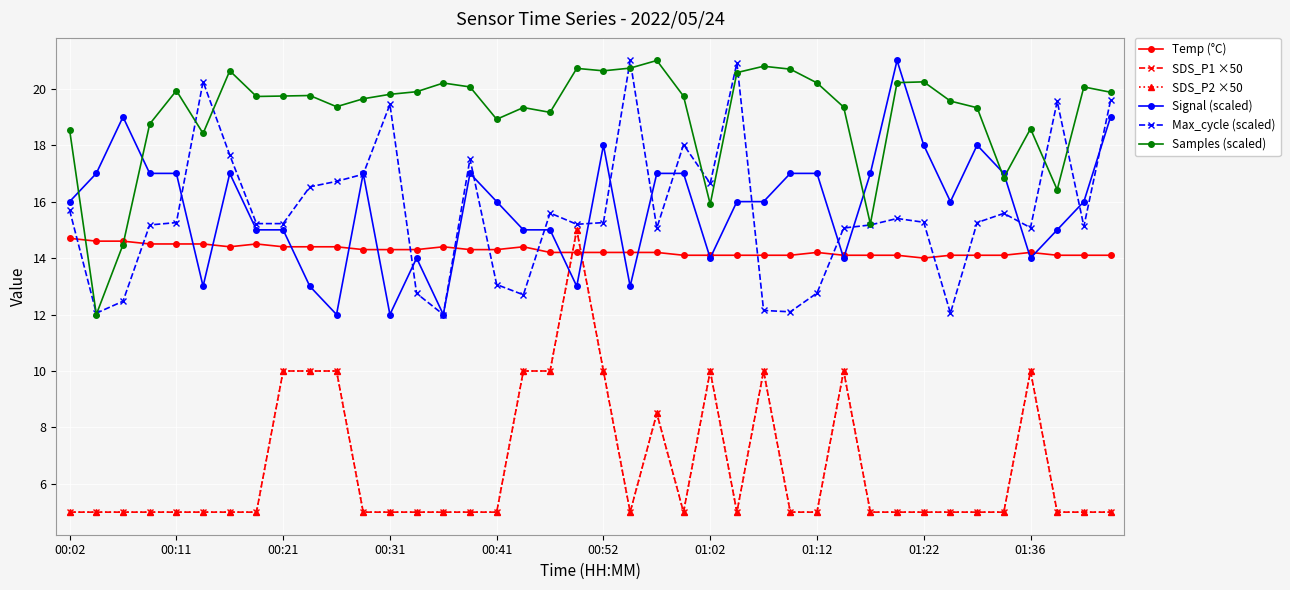

True or false: SDS_P2 ×50 and SDS_P1 ×50 intersect in this chart.

False